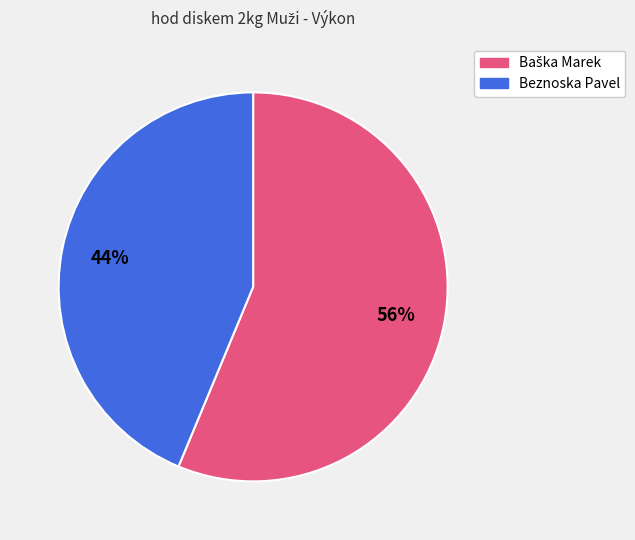

The Beznoska Pavel slice represents 44% of the pie. True or false?

True